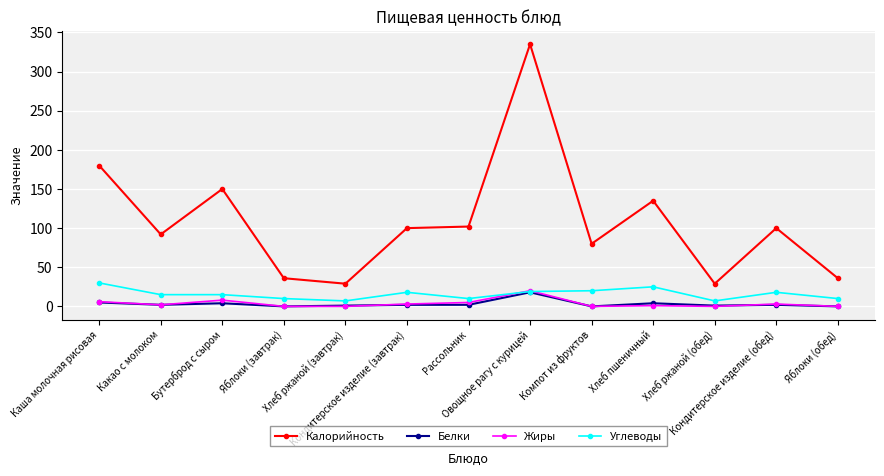

Which series has the widest spread of values?

Калорийность